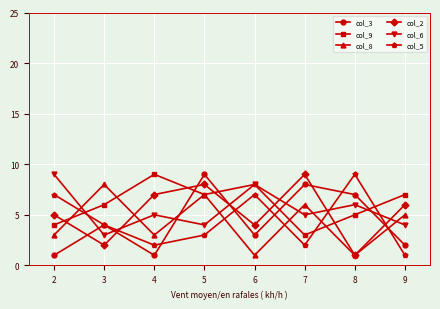

Reading left to right, transcribe all the data shown in this chart.

col_3: 1	4	1	9	3	8	7	2
col_9: 4	6	9	7	8	3	5	7
col_8: 3	8	3	7	1	6	1	5
col_2: 5	2	7	8	4	9	1	6
col_6: 9	3	5	4	8	5	6	4
col_5: 7	4	2	3	7	2	9	1